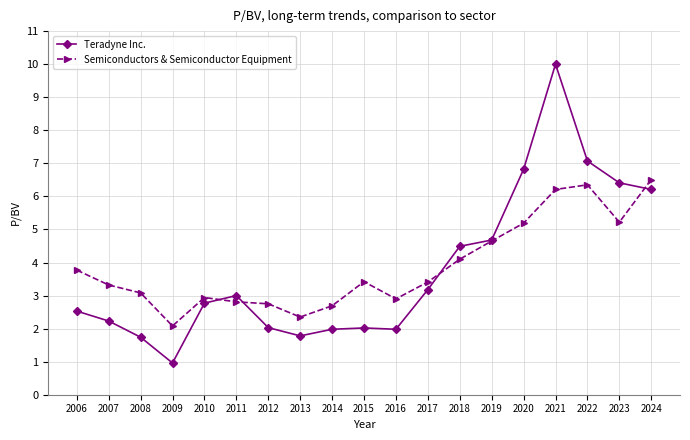

Count the number of data series in this chart.

2